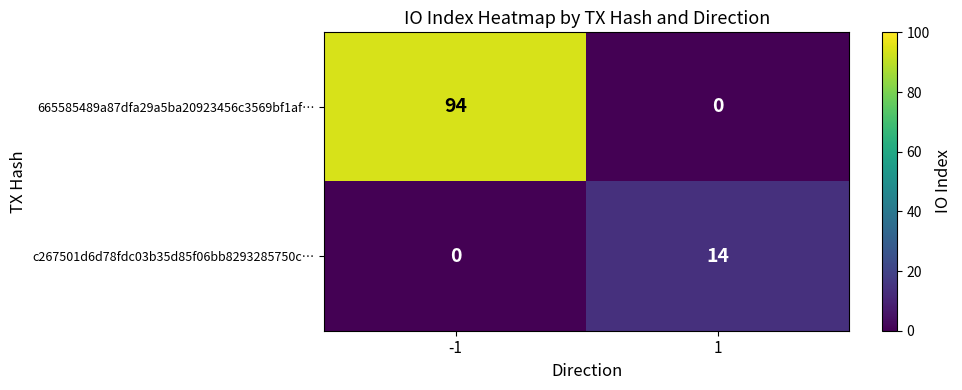

Which series has the largest total across all categories?

665585489a87dfa29a5ba20923456c3569bf1af…